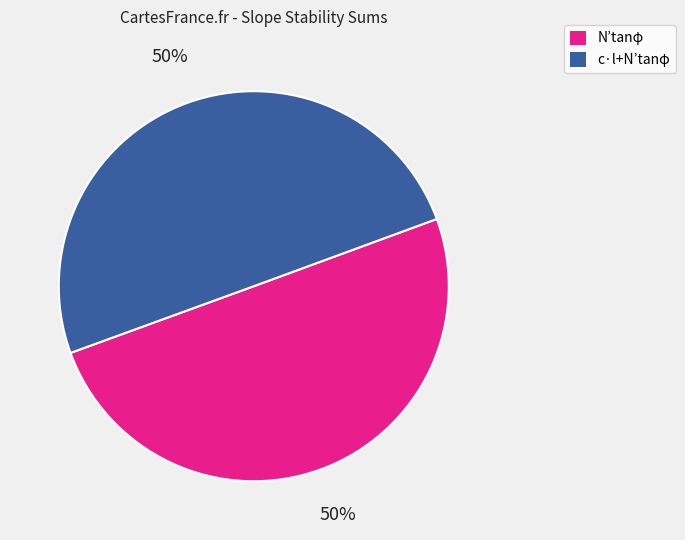

To the nearest percent, what is the combined percentage of c·l+N’tanφ and N’tanφ?

100%